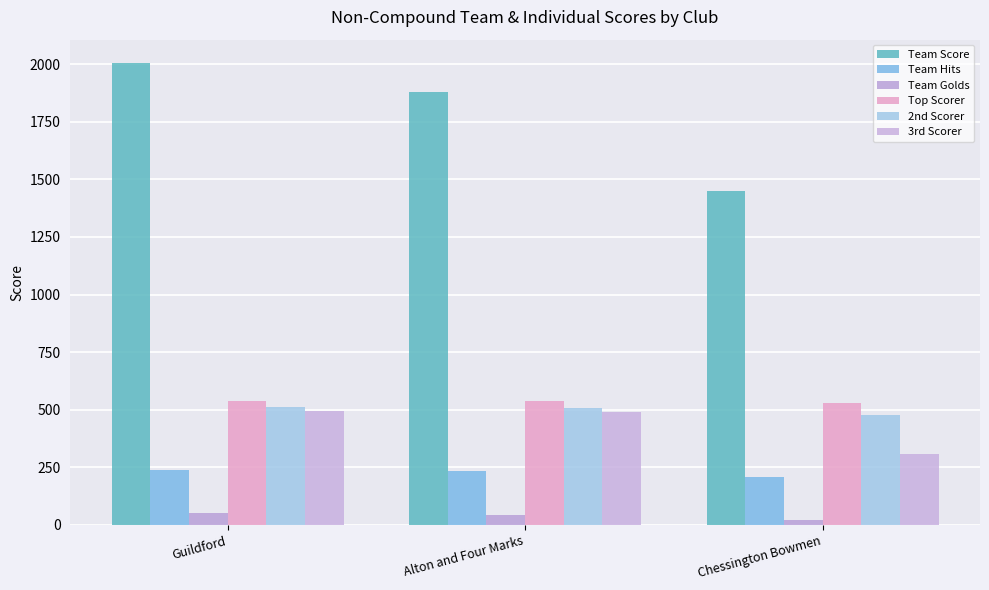

True or false: 2nd Scorer has a value of 509 at Alton and Four Marks.

True